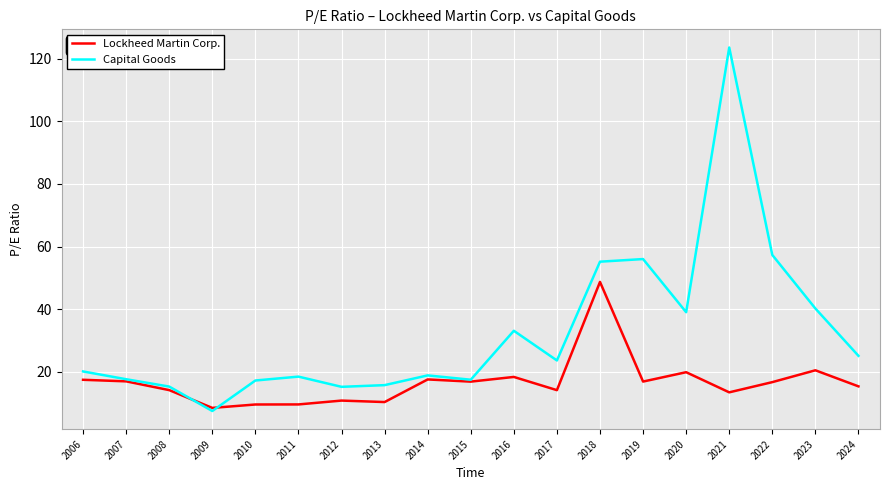

Which category has the lowest value across all series?

2009